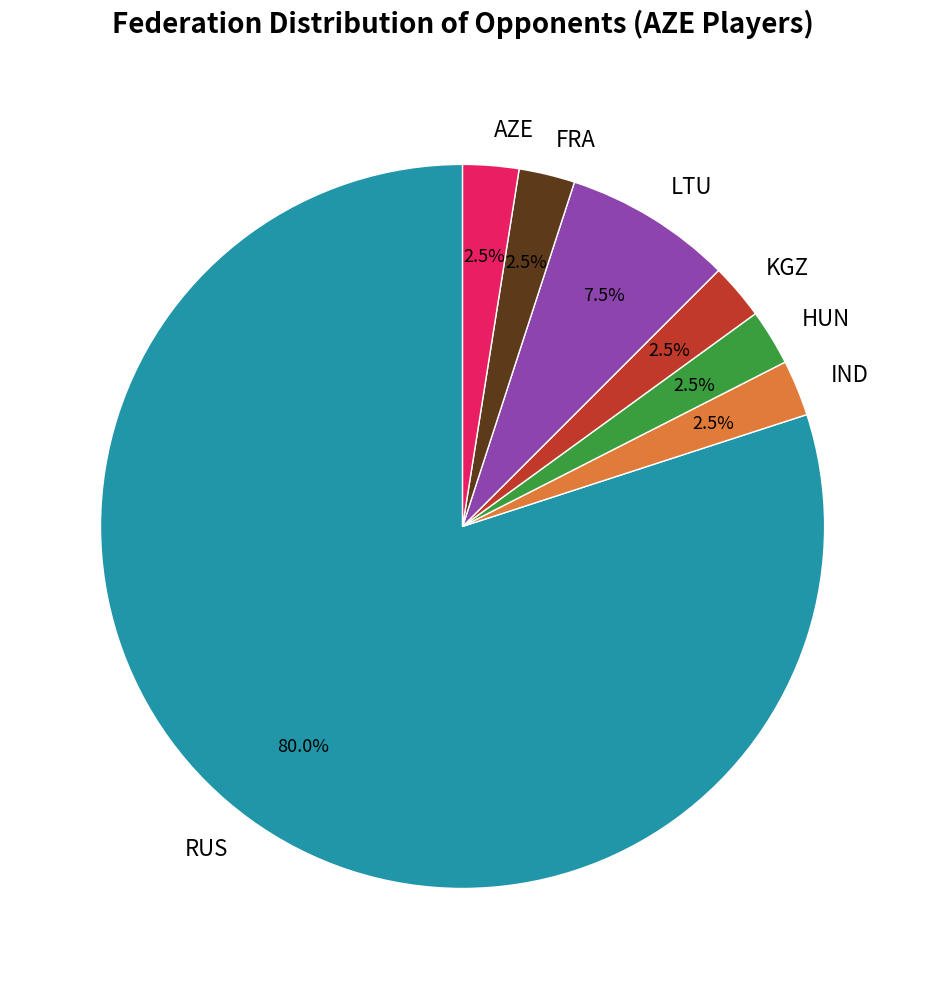

Between RUS and KGZ, which is larger?

RUS